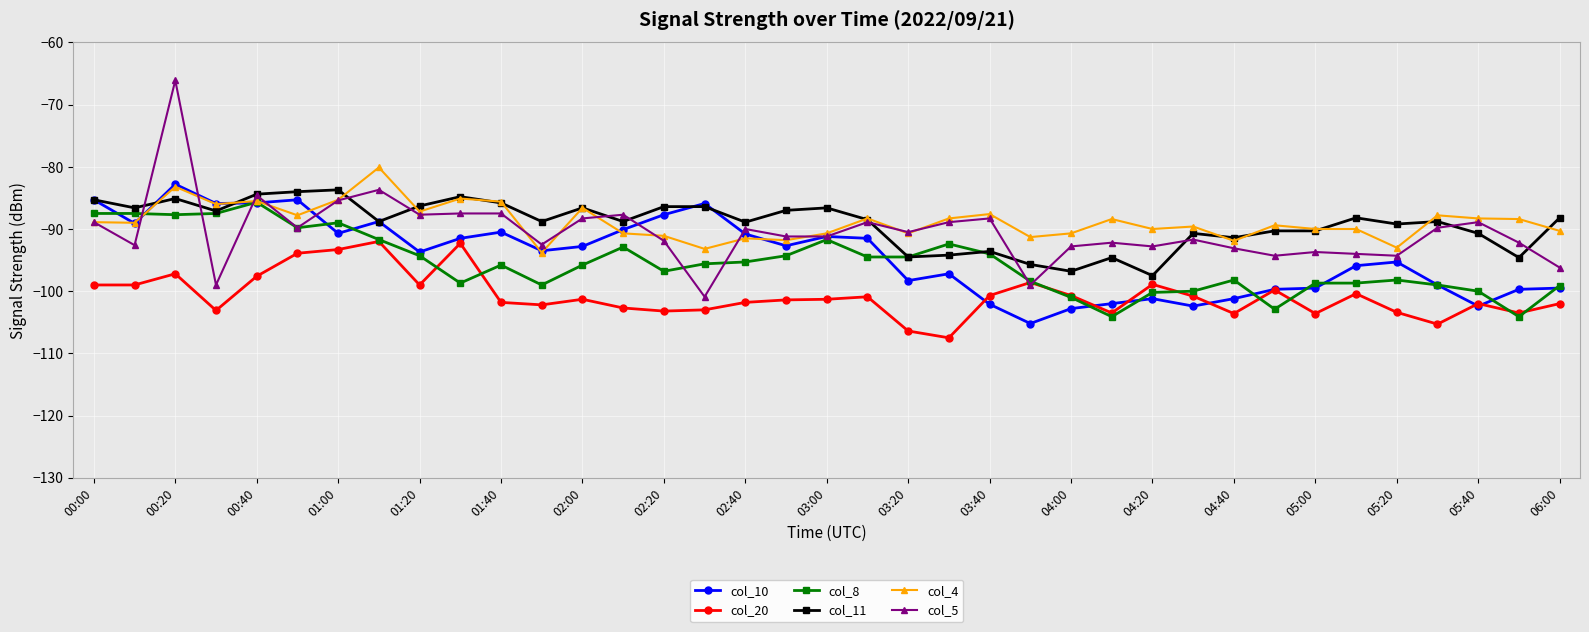

What is the value of the col_10 point at the 35th from the left?

-102.4